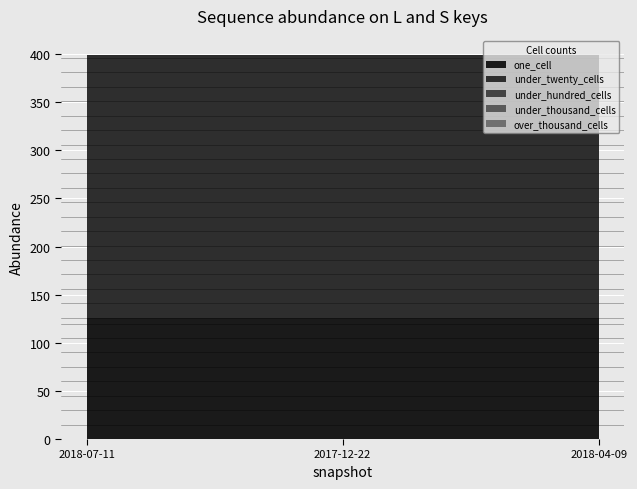

Reading left to right, extract all data points from this chart.

one_cell: 126	126	126
under_twenty_cells: 273	273	273
under_hundred_cells: 0	0	0
under_thousand_cells: 0	0	0
over_thousand_cells: 0	0	0